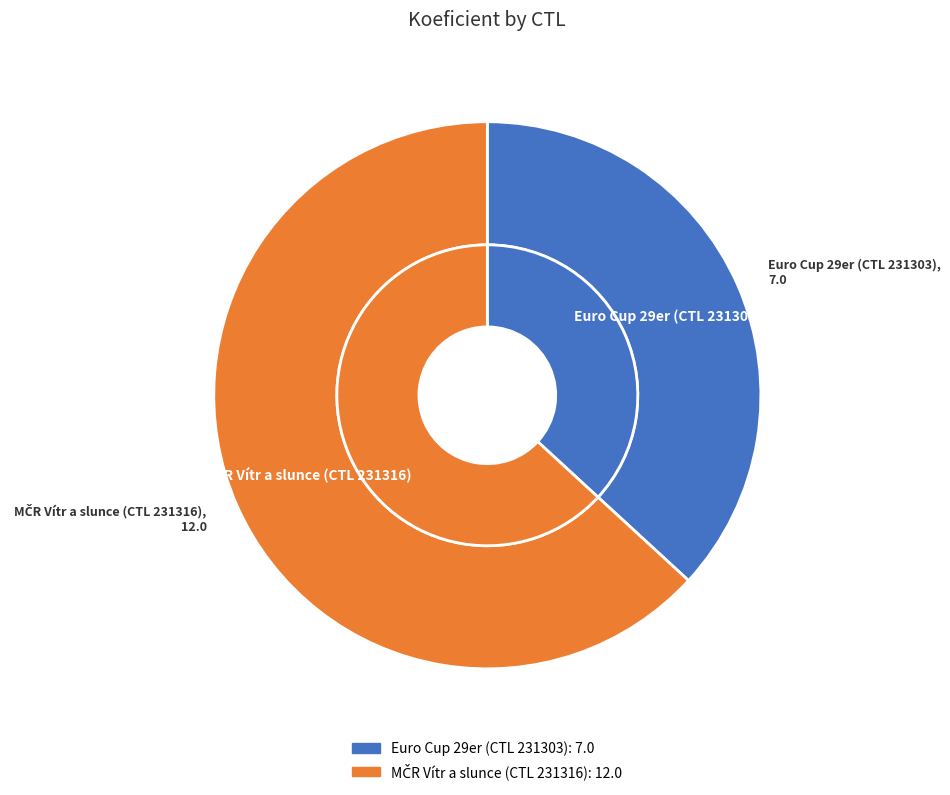

What percentage is NOT represented by 231316?

36.8%